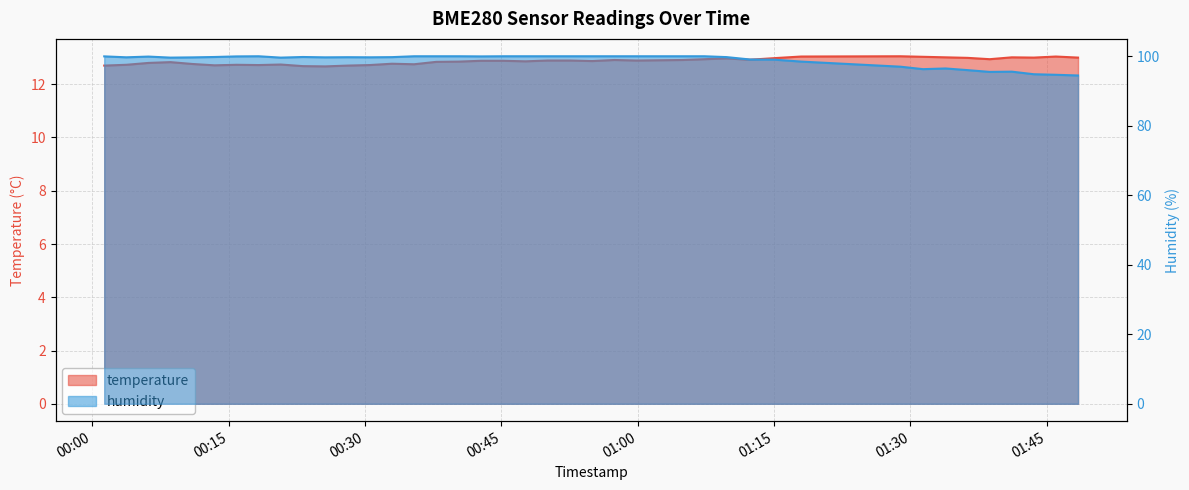

How many lines are shown in the chart?

2